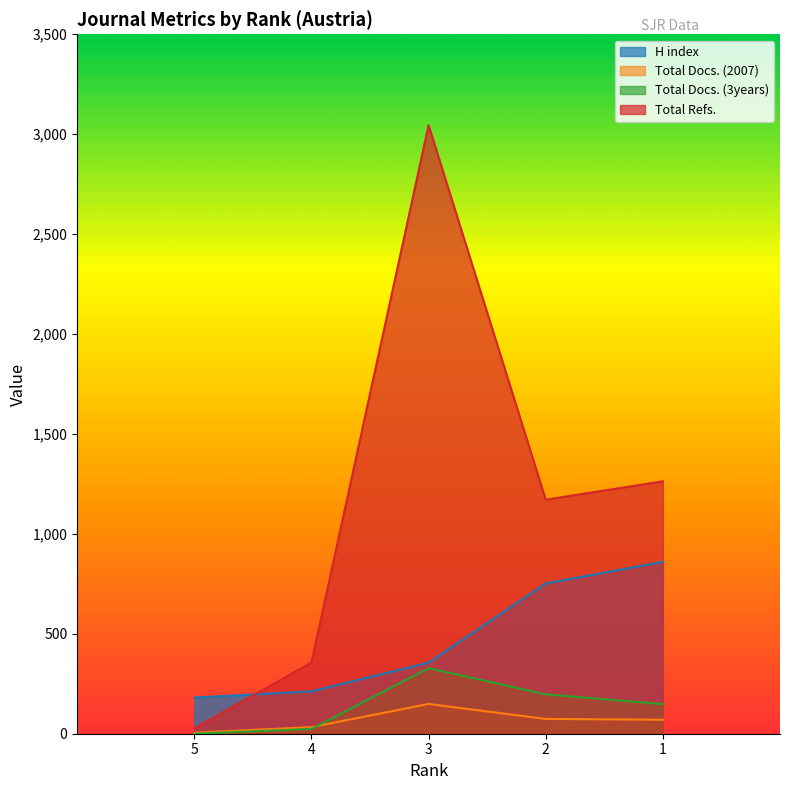

True or false: Total Docs. (2007) has a value of 149 at 3.

True